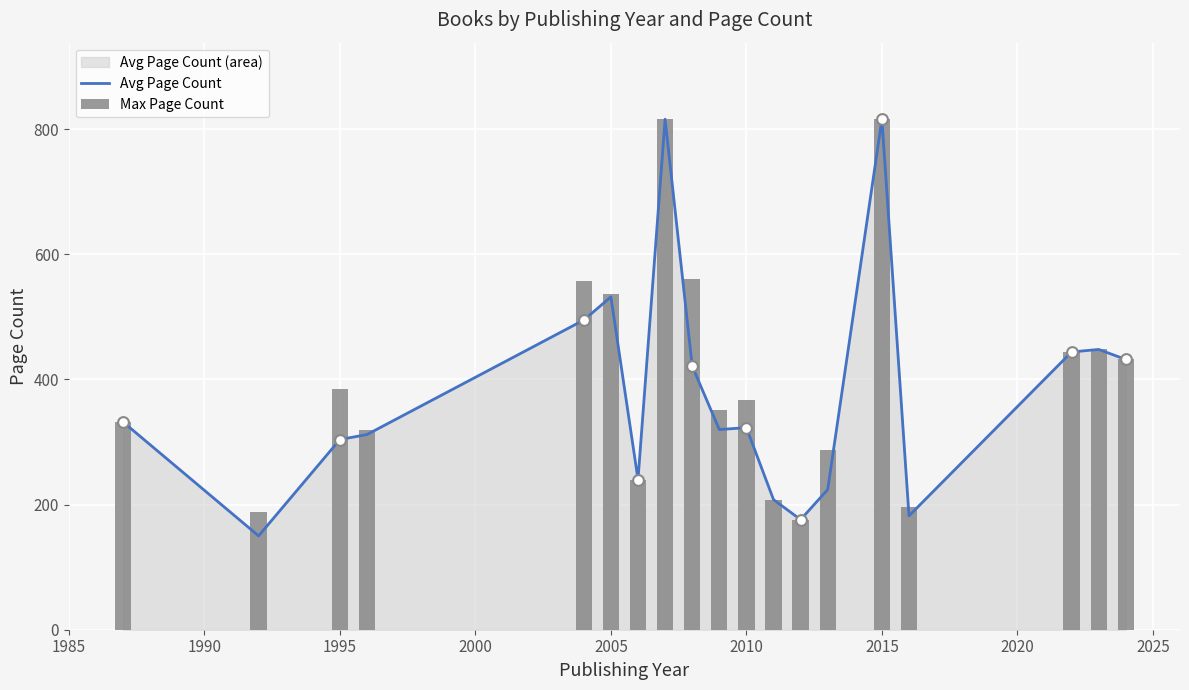

Which series has the widest spread of Y values?

Avg Page Count